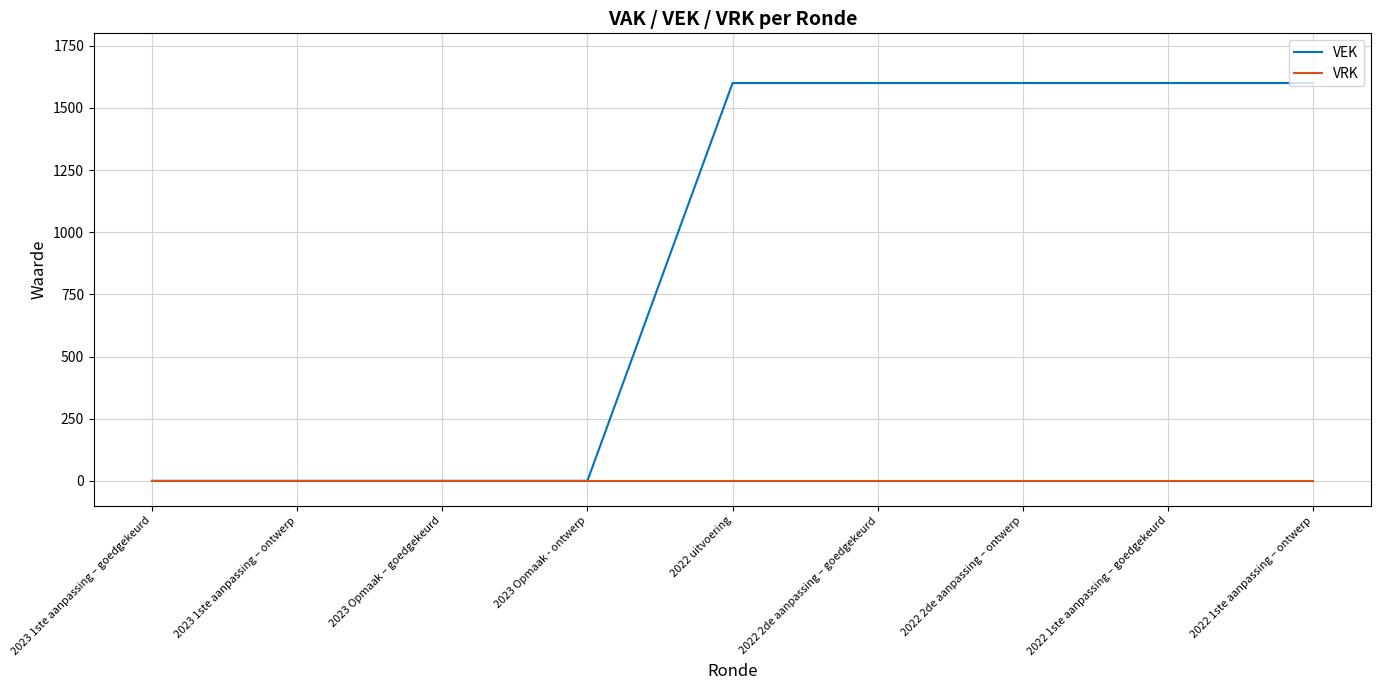

What position from the right is 2023 1ste aanpassing – ontwerp?

8